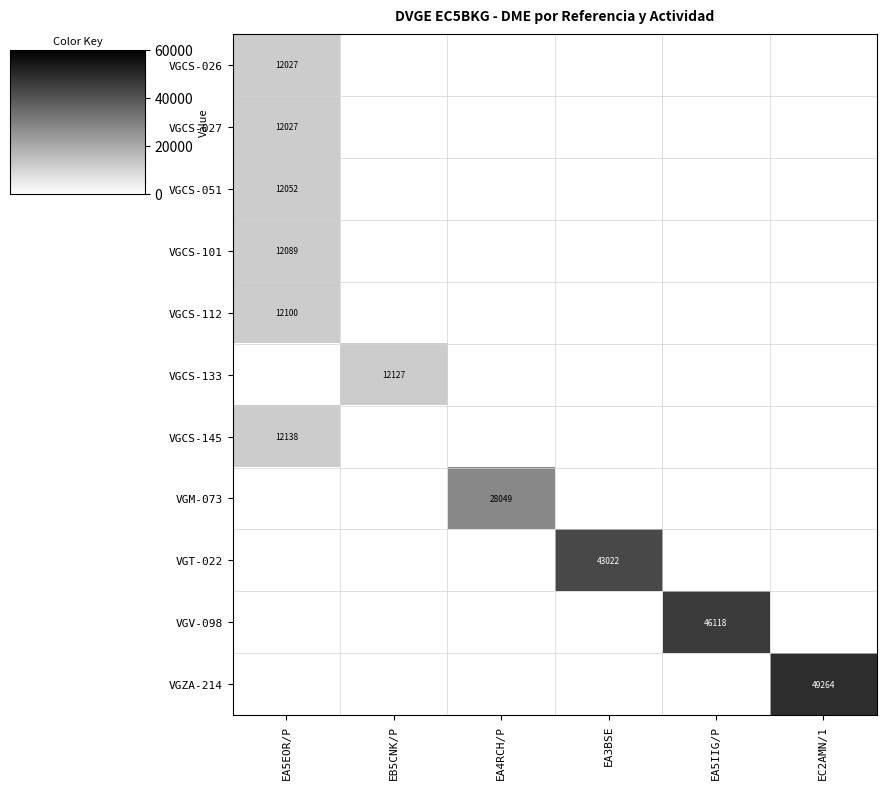

At how many categories does at least one series exceed 34519?

3